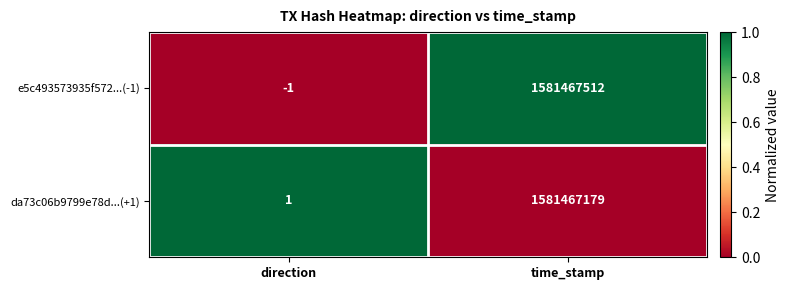

Count the number of categories in the chart.

2